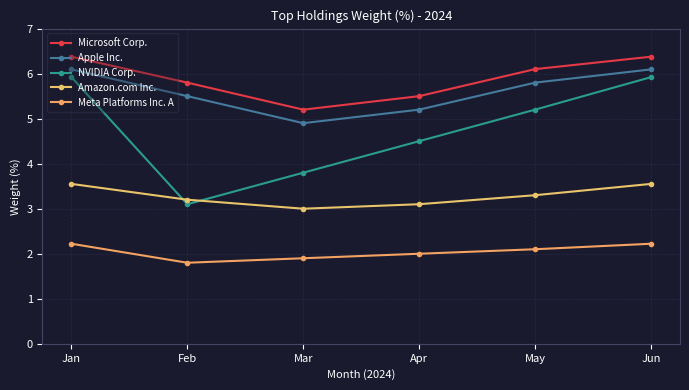

What is the value of the Meta Platforms Inc. A point at the 1st from the left?

2.2